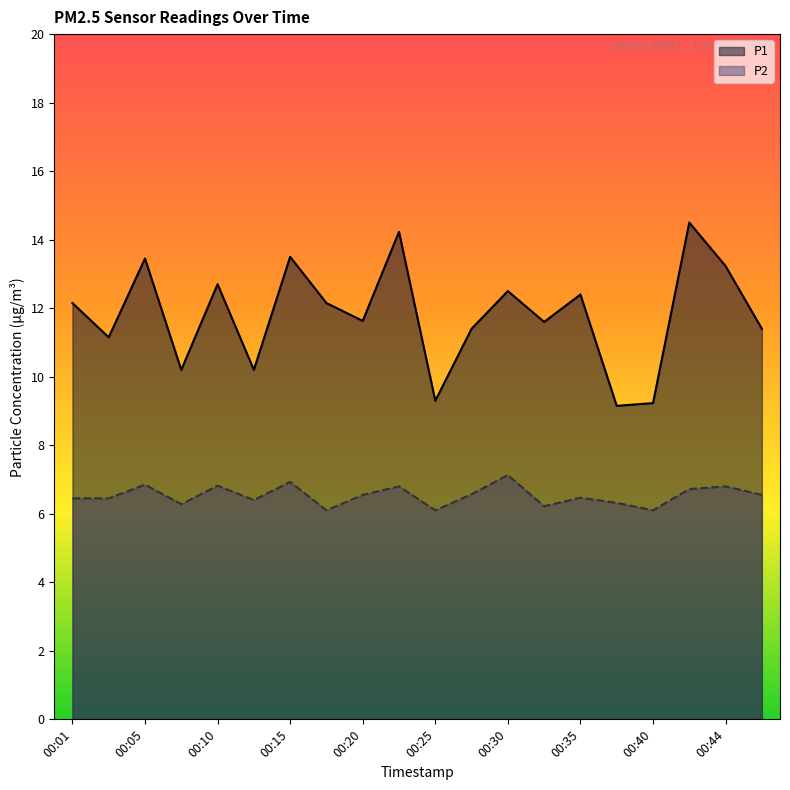

What is the difference between the maximum and minimum values in the P2 series?

1.0